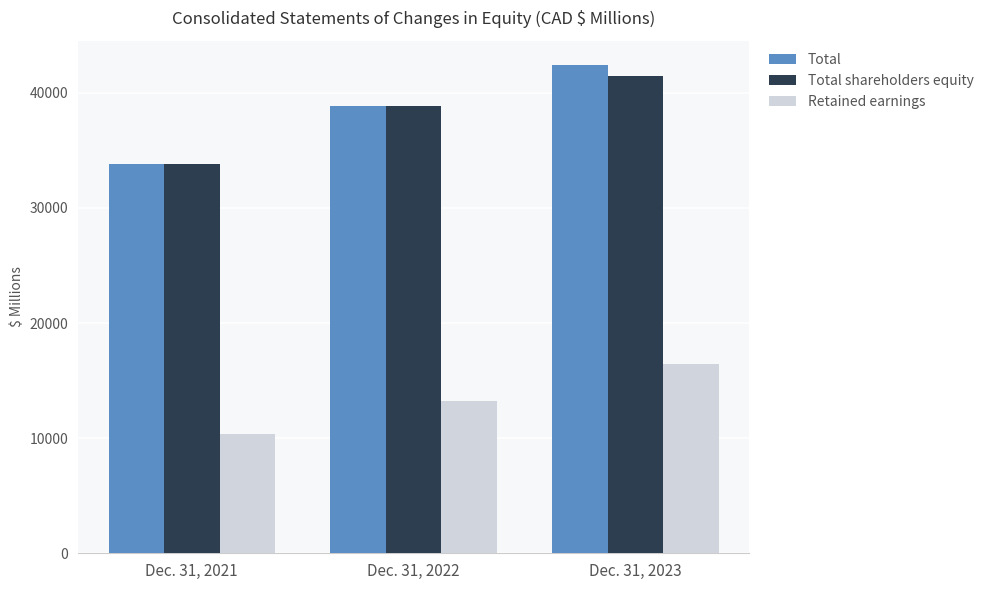

What is the minimum value for Total?

33829